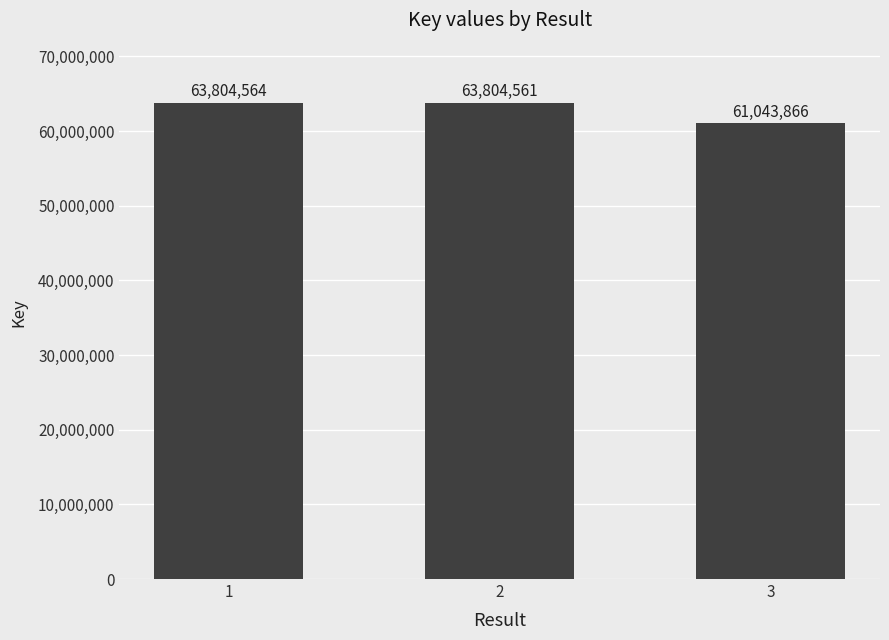

How many bars are there in total?

3